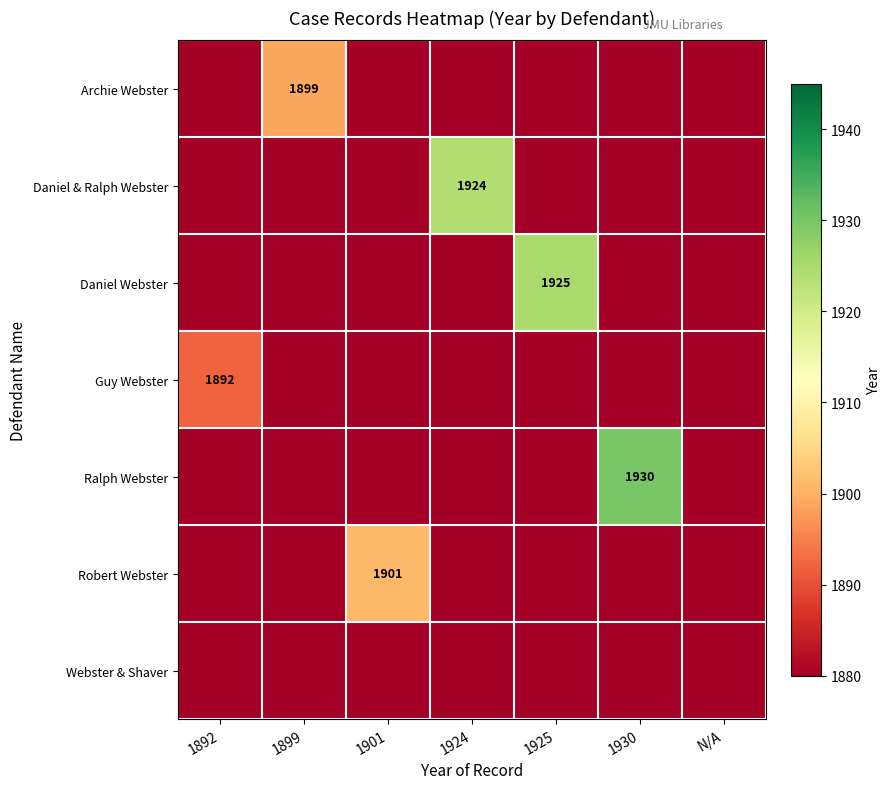

Is it true that Guy Webster equals 1892 at 1892?

True